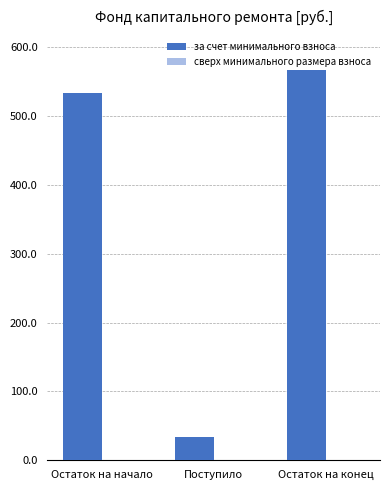

List the labels in order of value, smallest first.

Поступило, Остаток на начало, Остаток на конец